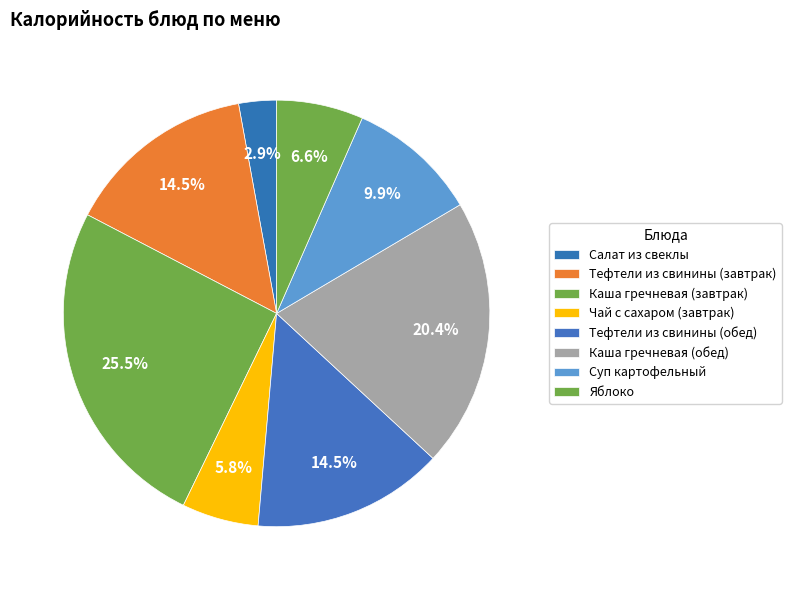

True or false: Тефтели из свинины (завтрак) accounts for 14% of the total.

True